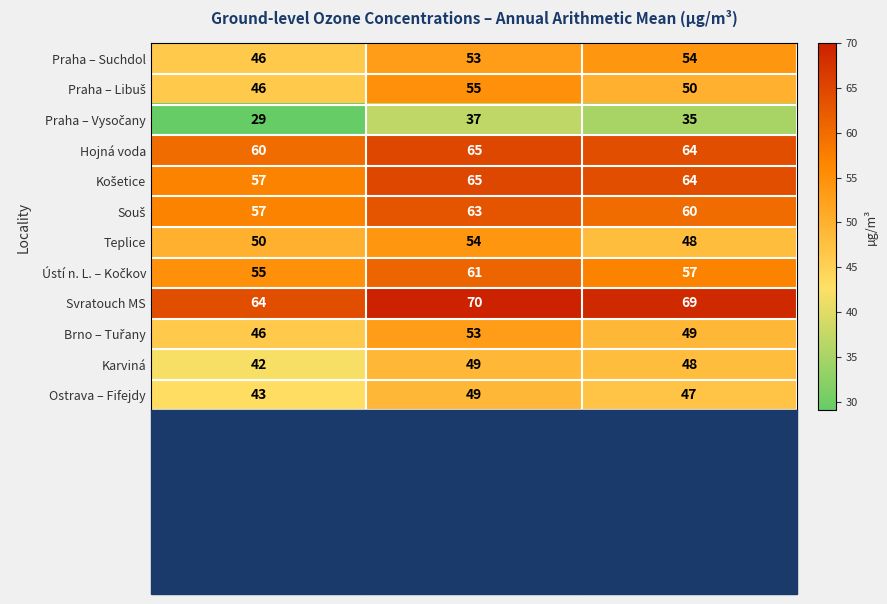

What is the average value of the Svratouch MS series?

68